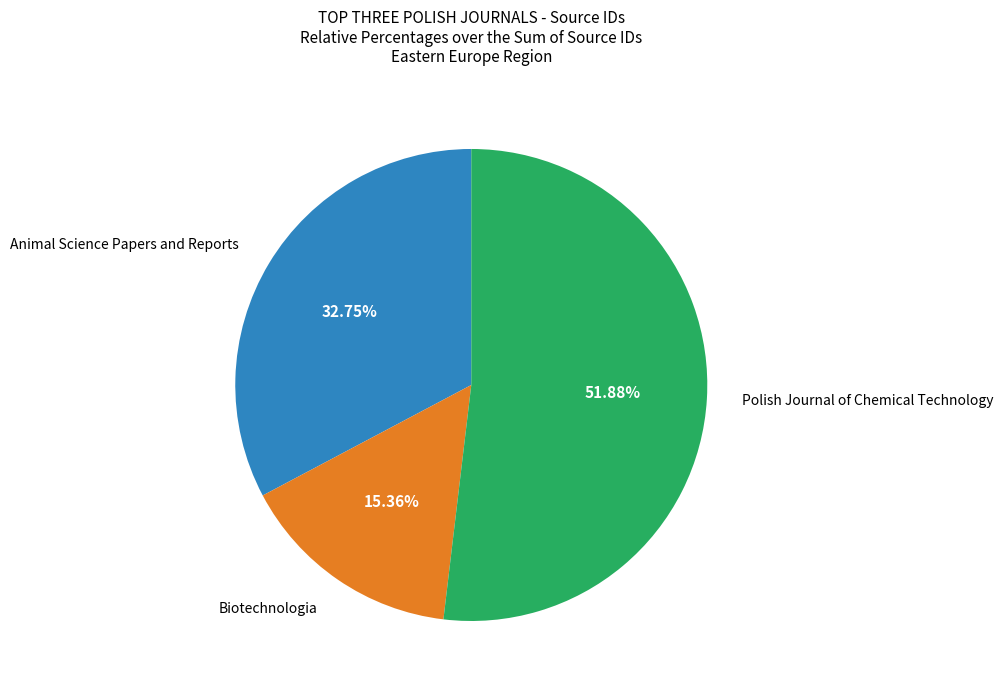

Does Animal Science Papers and Reports account for over 50% of the chart?

No